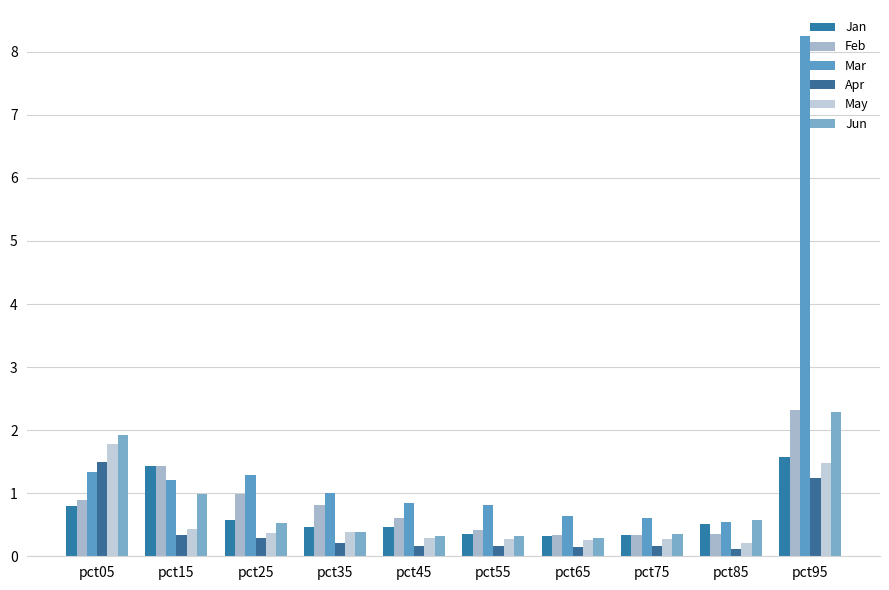

At pct75, list the series in order from largest to smallest.

Mar, Jun, Feb, Jan, May, Apr